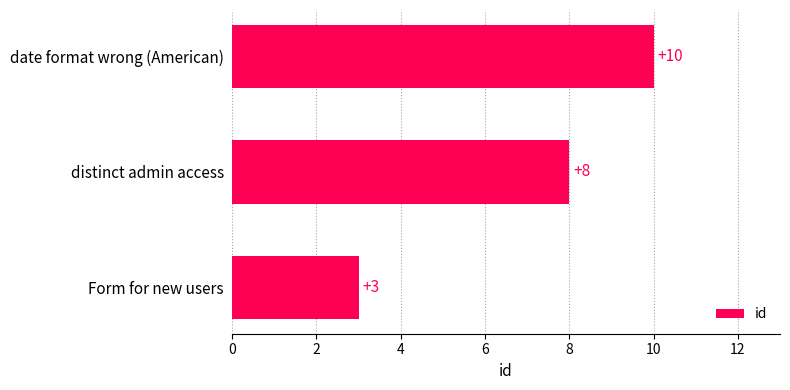

Between Form for new users and date format wrong (American), which is larger?

date format wrong (American)